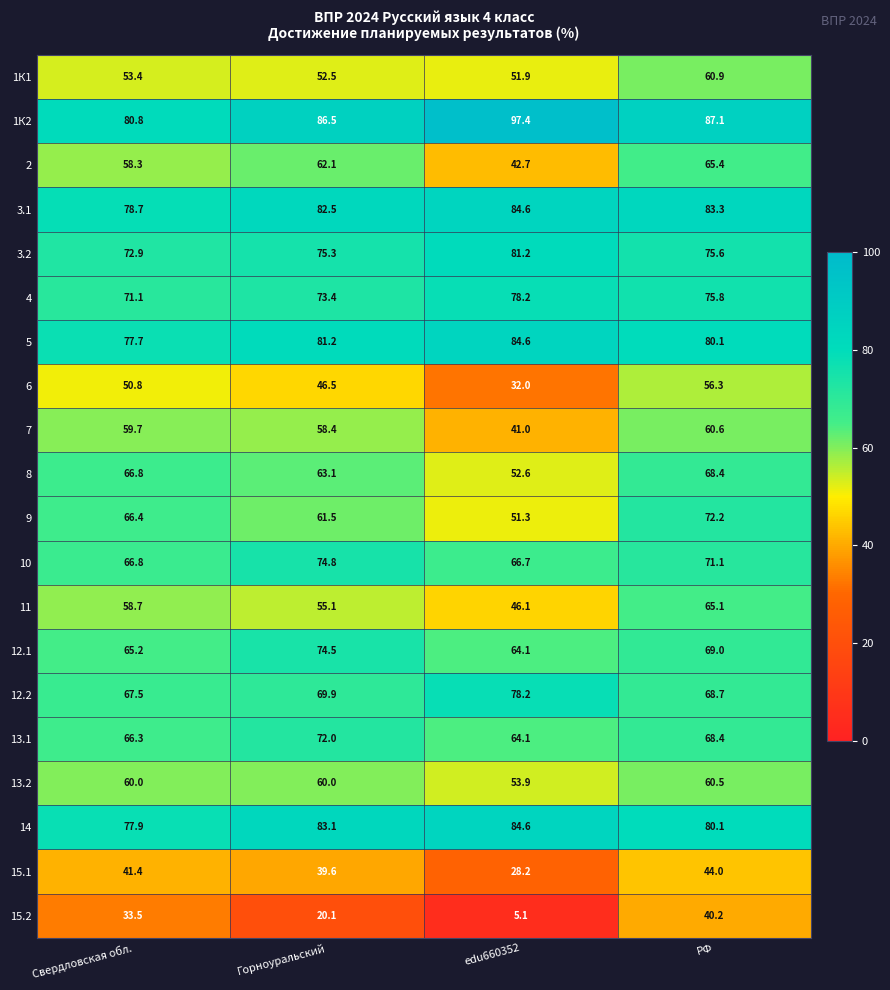

What is the sum of all 1К1 values?

218.7